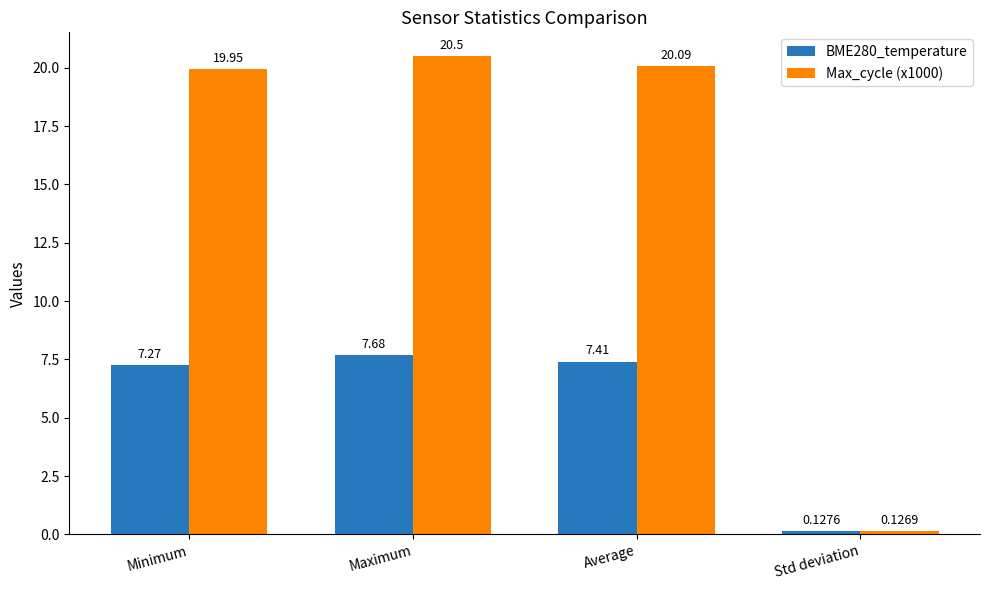

What is the difference between the highest and lowest values at Maximum?

12.8